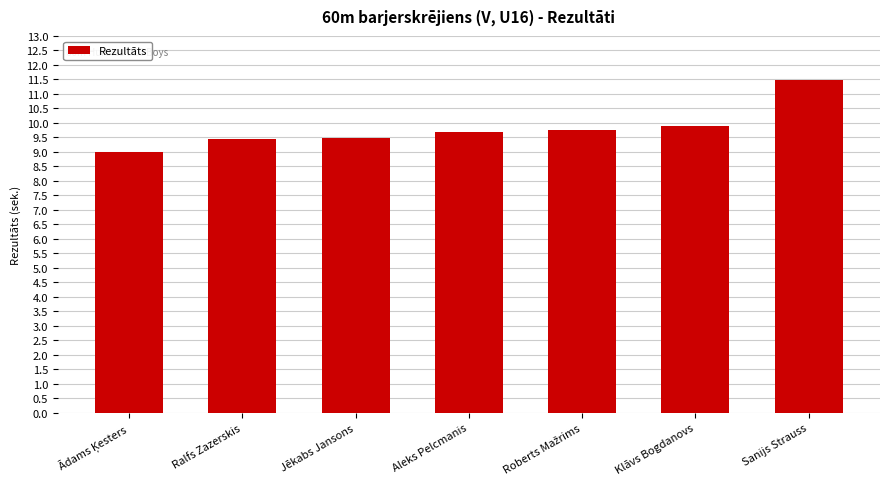

How many values are below 9?

1